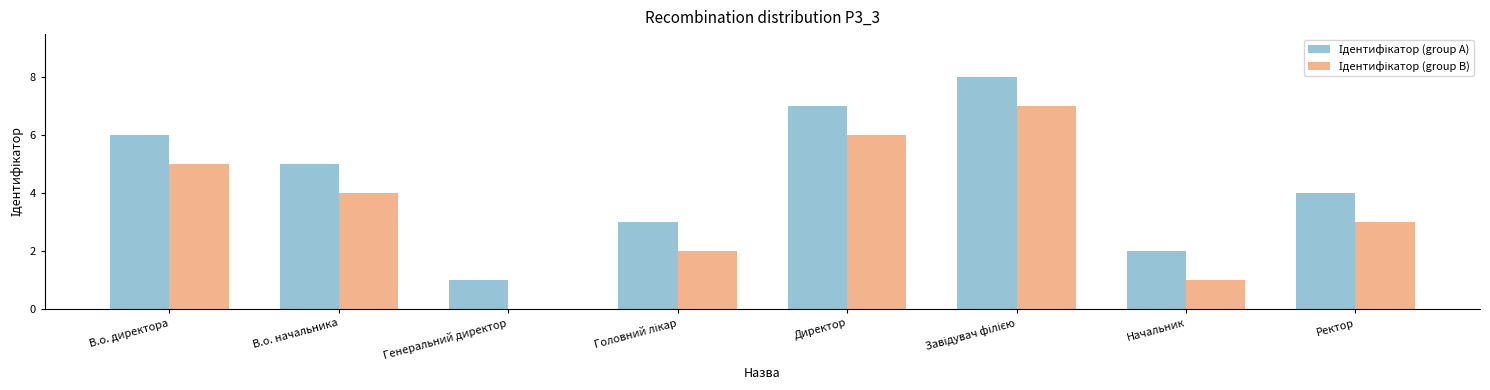

What is the greatest value displayed?

8